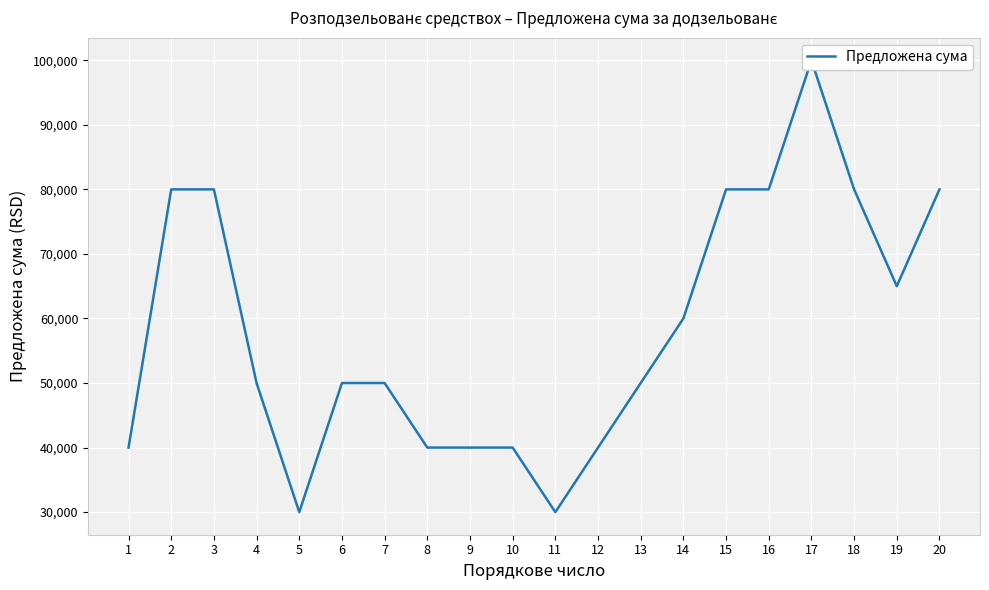

Where is the data nearest to the value 65000?

19